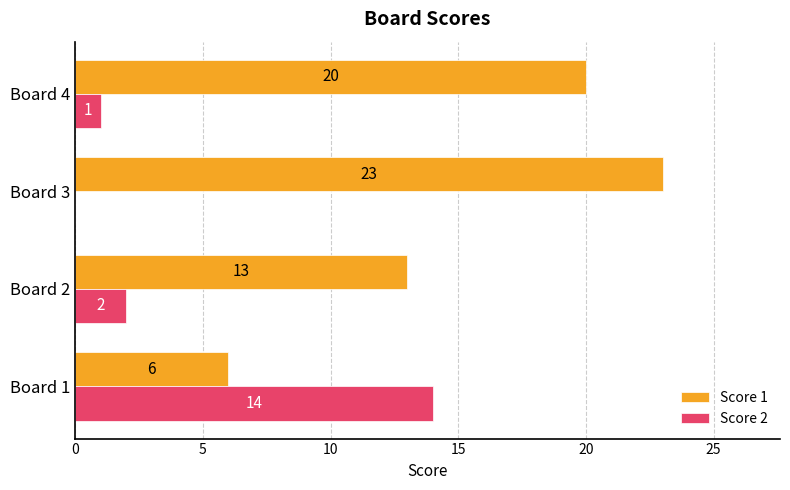

What is the maximum value shown in the chart?

23